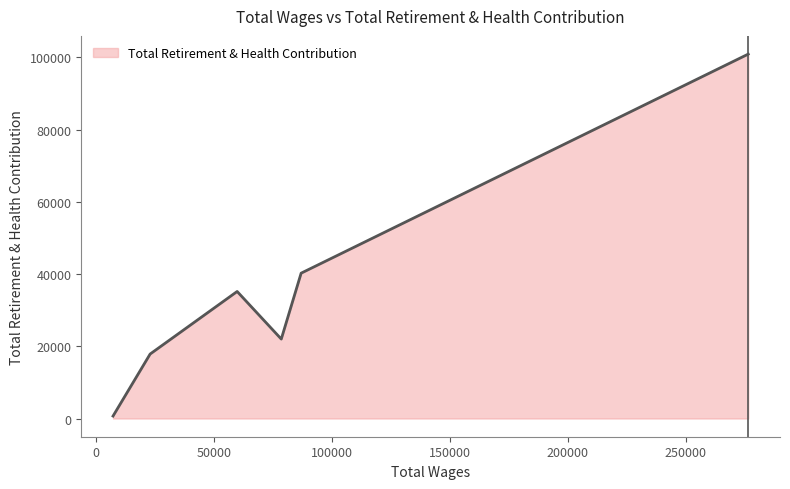

What is the difference between the maximum and minimum values?

100196